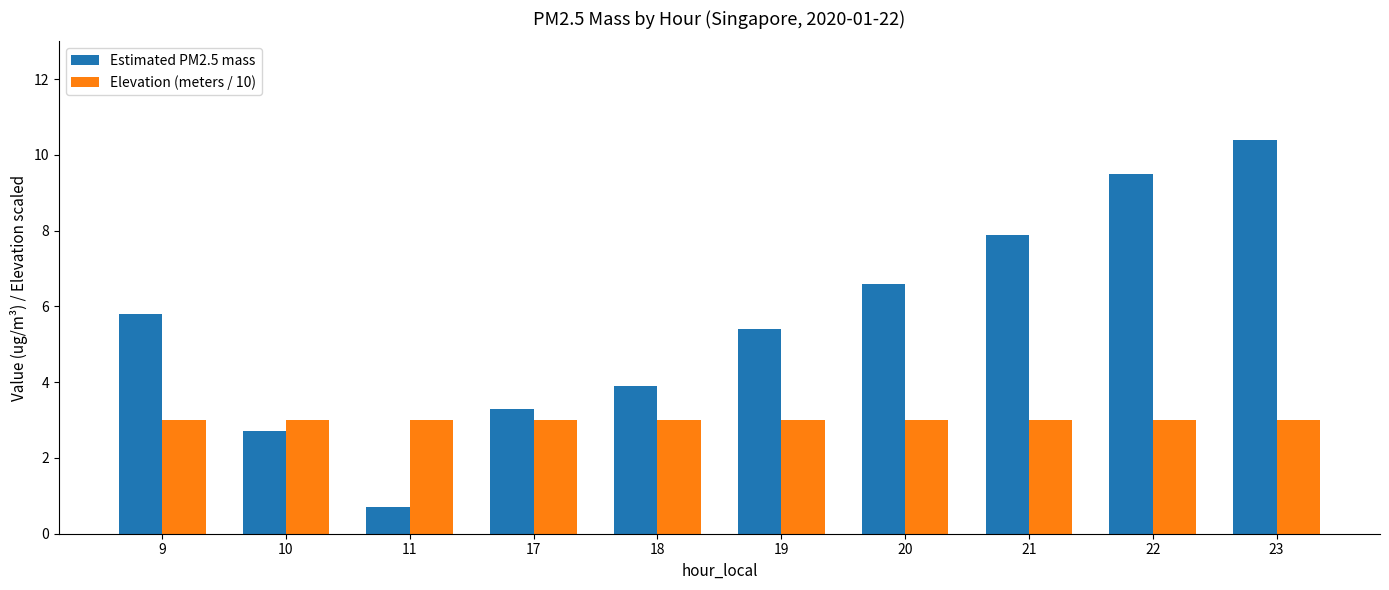

At which category is the sum across all series the highest?

23